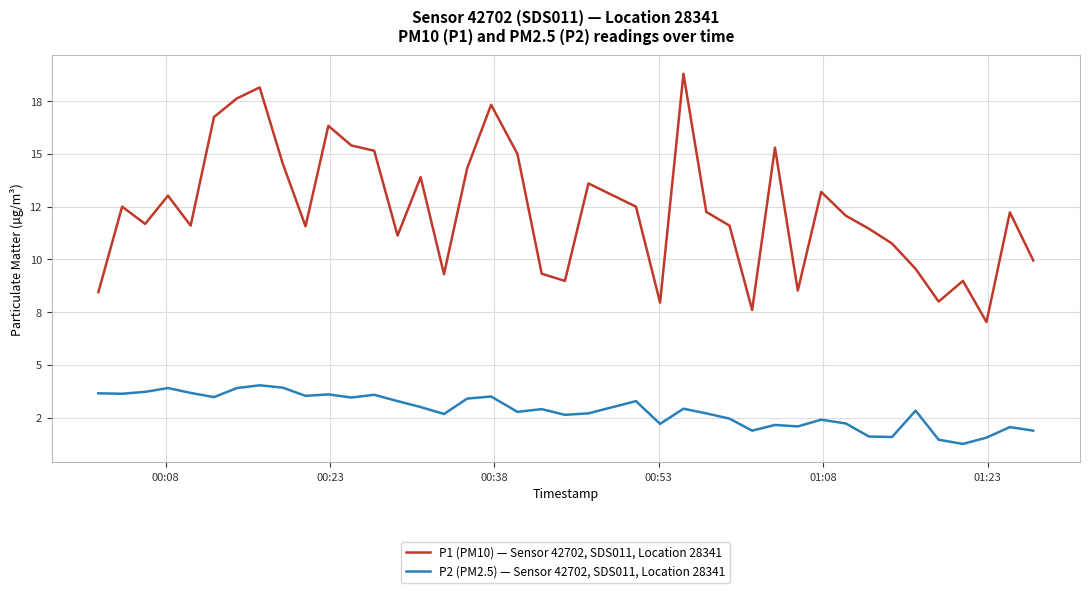

List the series in order of their peak value, highest first.

P1 (PM10) — Sensor 42702, SDS011, Location 28341, P2 (PM2.5) — Sensor 42702, SDS011, Location 28341